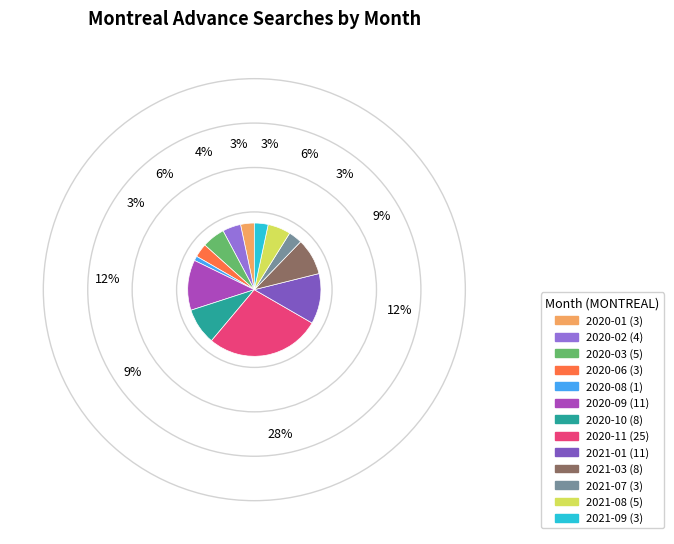

Is there a majority slice in this chart?

No